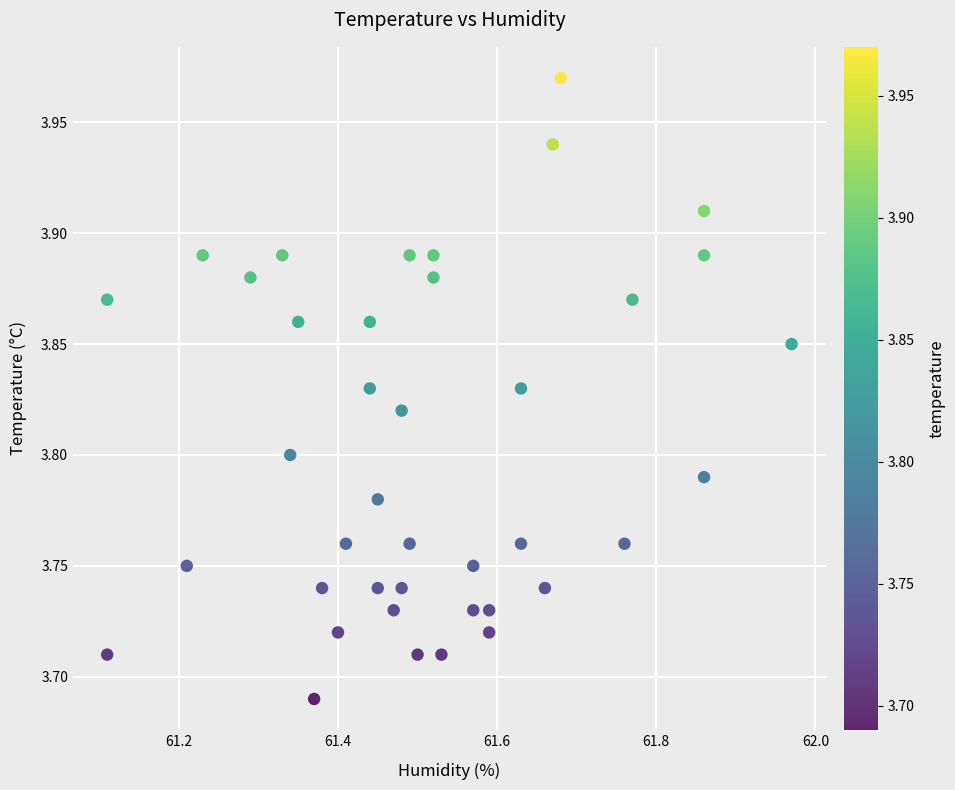

What is the range of Y values (max minus min)?

0.3